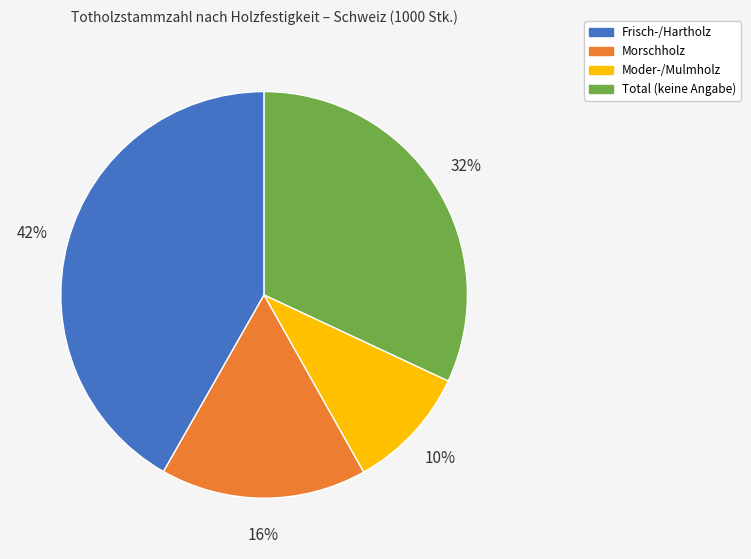

Does Frisch-/Hartholz represent more than half of the total?

No